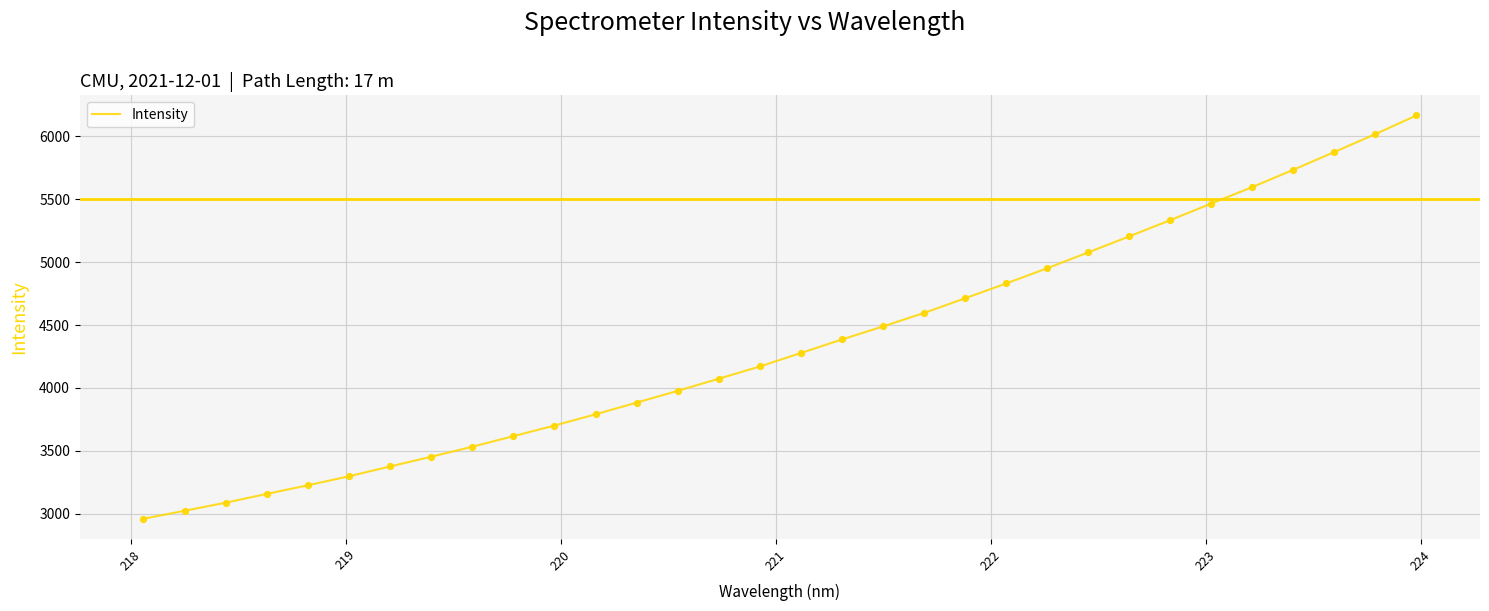

What is the minimum value shown in the chart?

2959.0